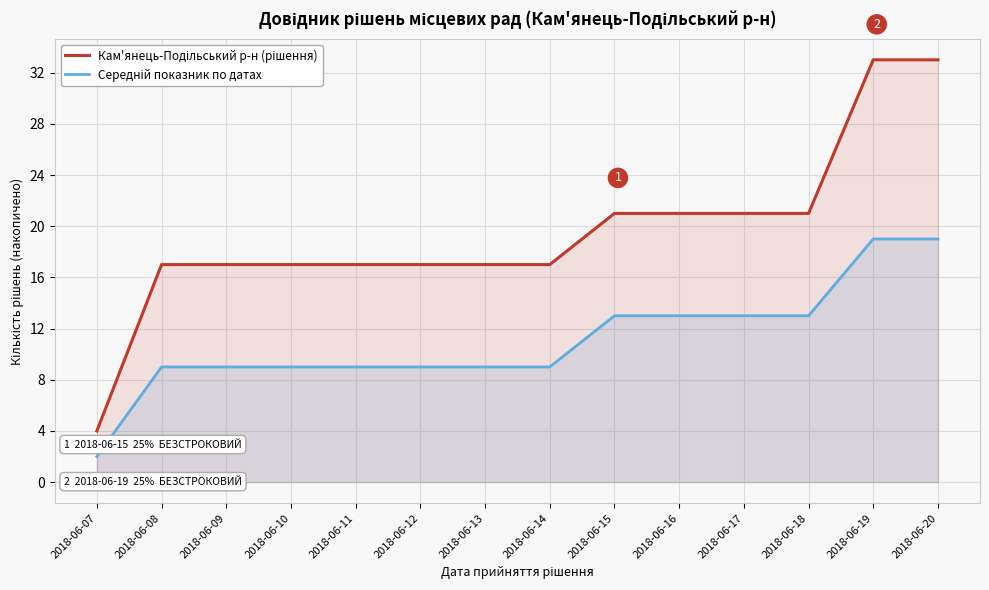

The value of Середній показник по датах at 2018-06-15 is 13. True or false?

True